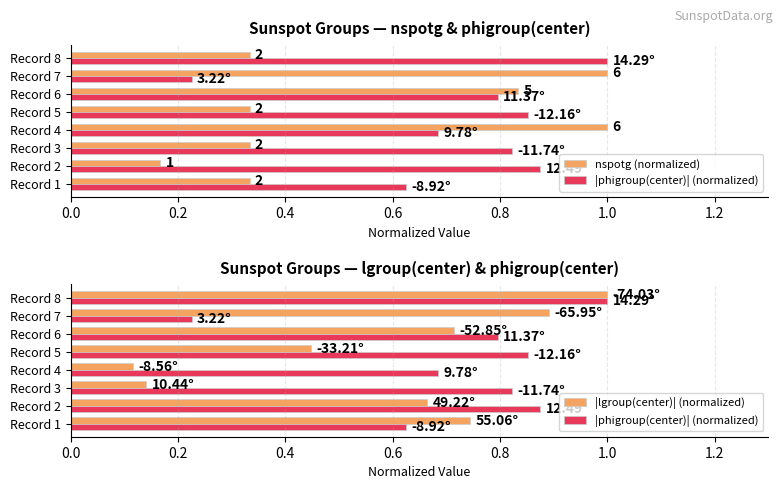

What is the label of the 5th bar from the right?

0.6